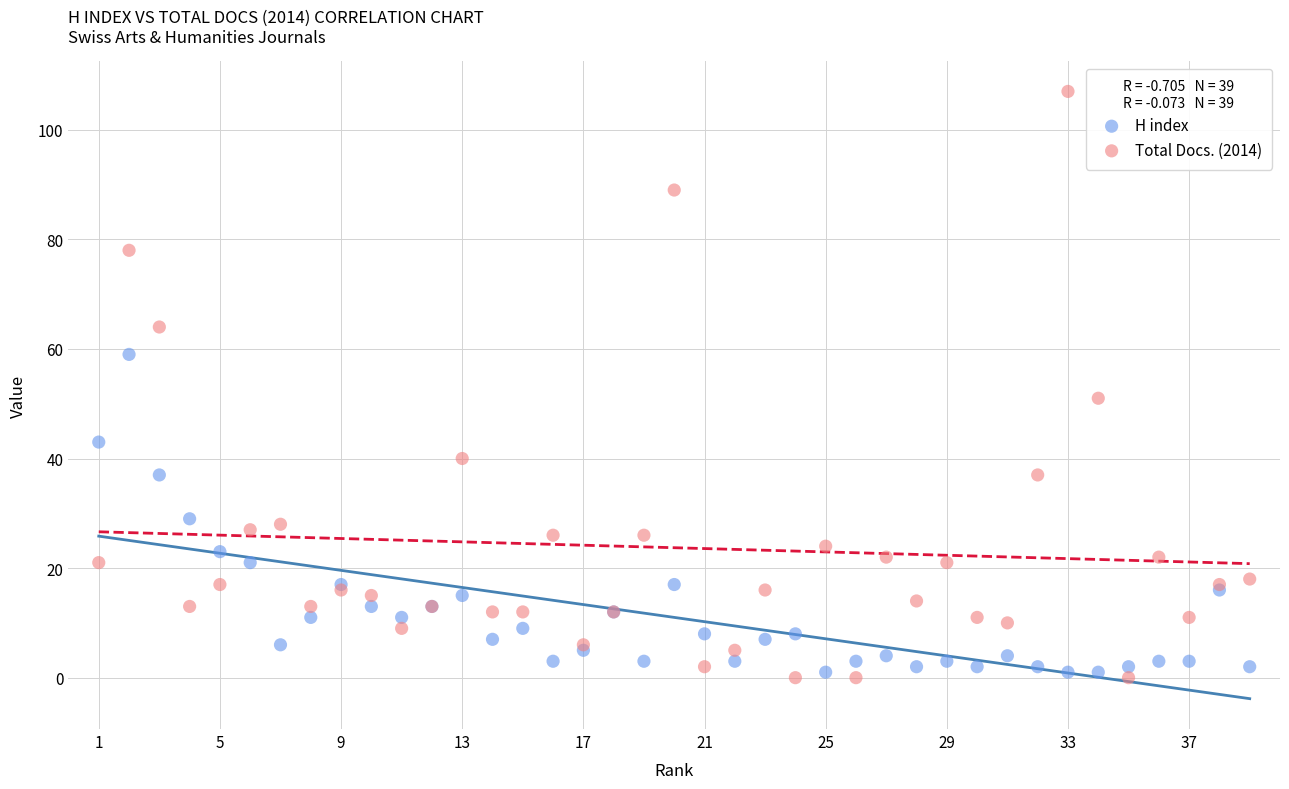

Which series has the largest Y range (max minus min)?

Total Docs. (2014)